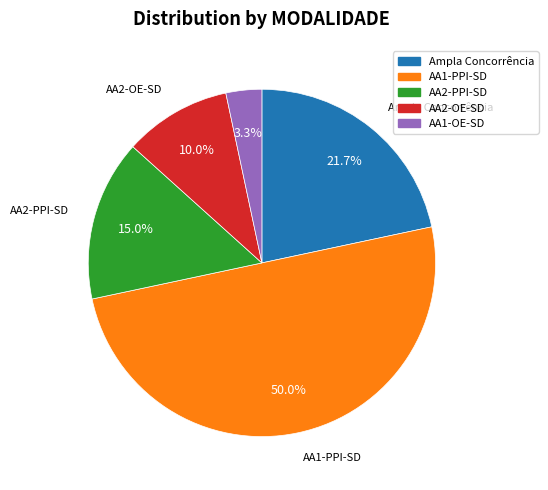

Between AA2-PPI-SD and AA2-OE-SD, which is larger?

AA2-PPI-SD